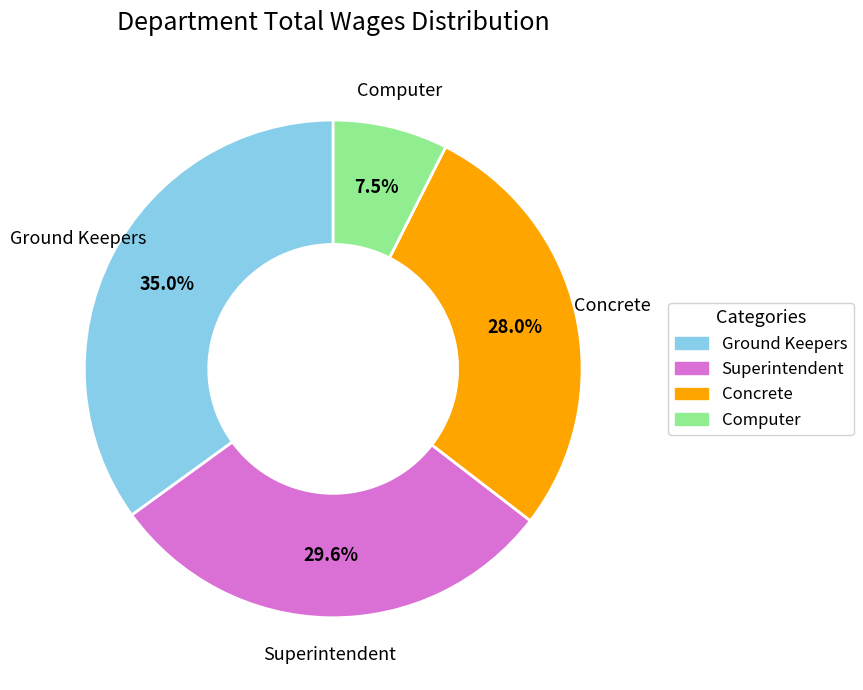

What is the smallest slice in the pie chart?

Computer